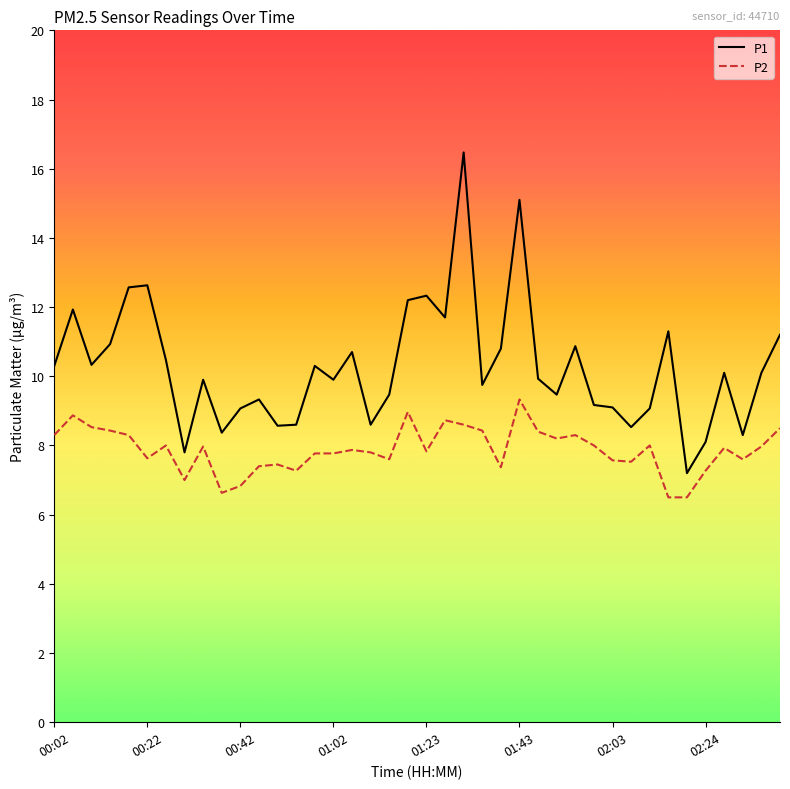

How many series are shown in this chart?

2